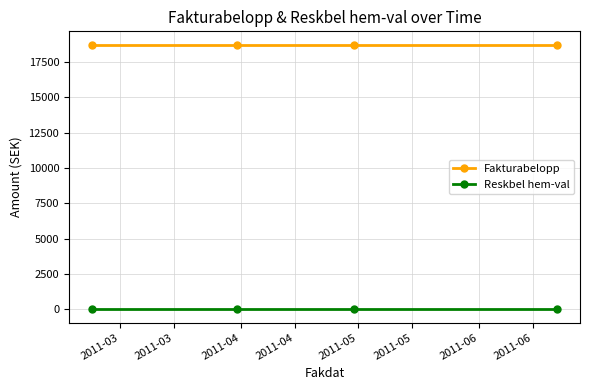

Rank the series by their average value, from highest to lowest.

Fakturabelopp, Reskbel hem-val